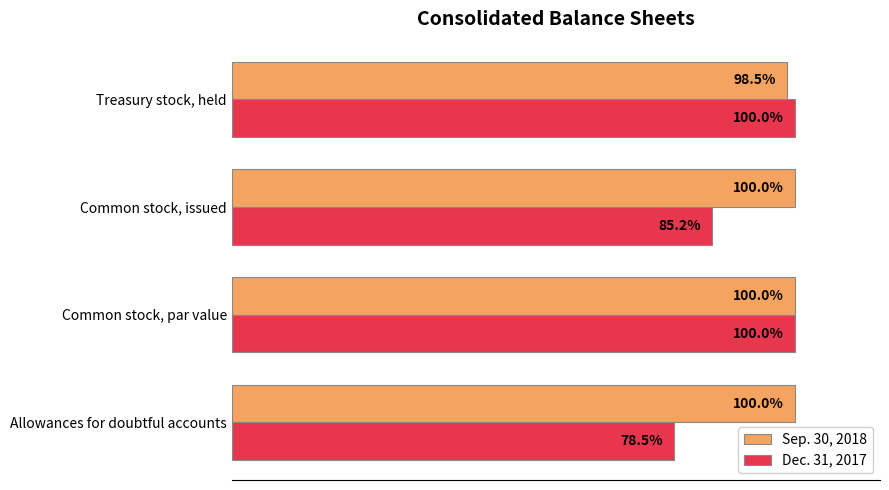

Where is Dec. 31, 2017 nearest to the value 89?

Common stock, issued